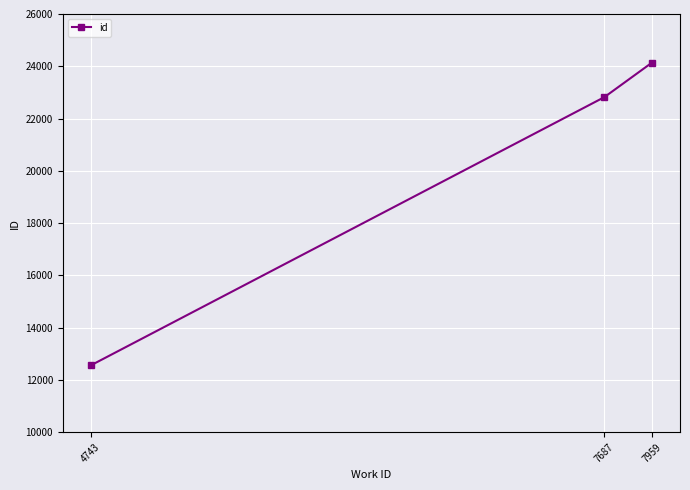

Which label corresponds to the smallest value in the chart?

4743